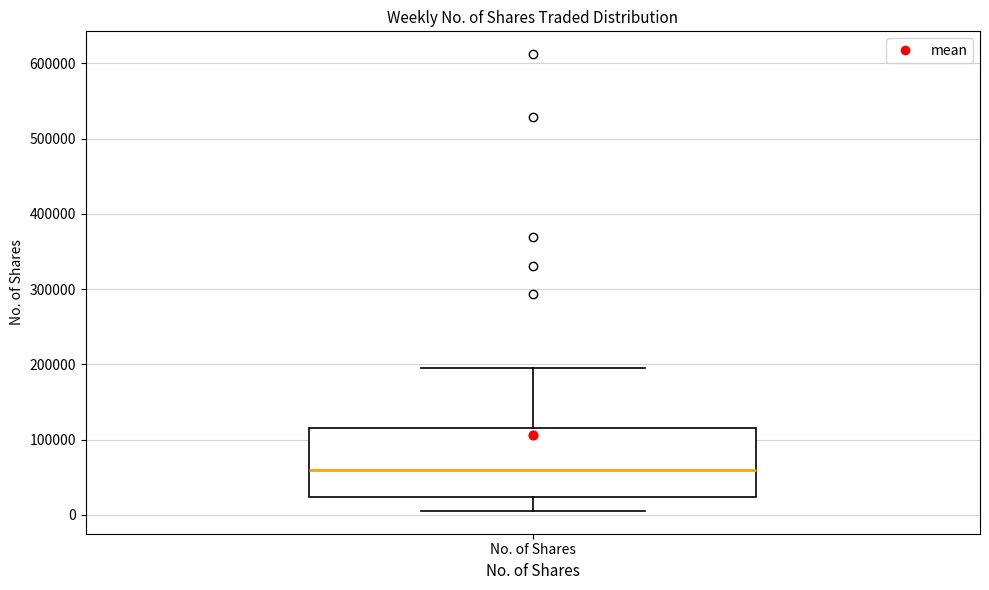

Transcribe this box plot: give where the median line is, the range the box spans, and where the two whiskers end, as read against the y-axis. The values are not printed on the chart, so give them approximately, as read against the axis.

median 60000, box 20000 to 120000, whiskers 10000 to 190000